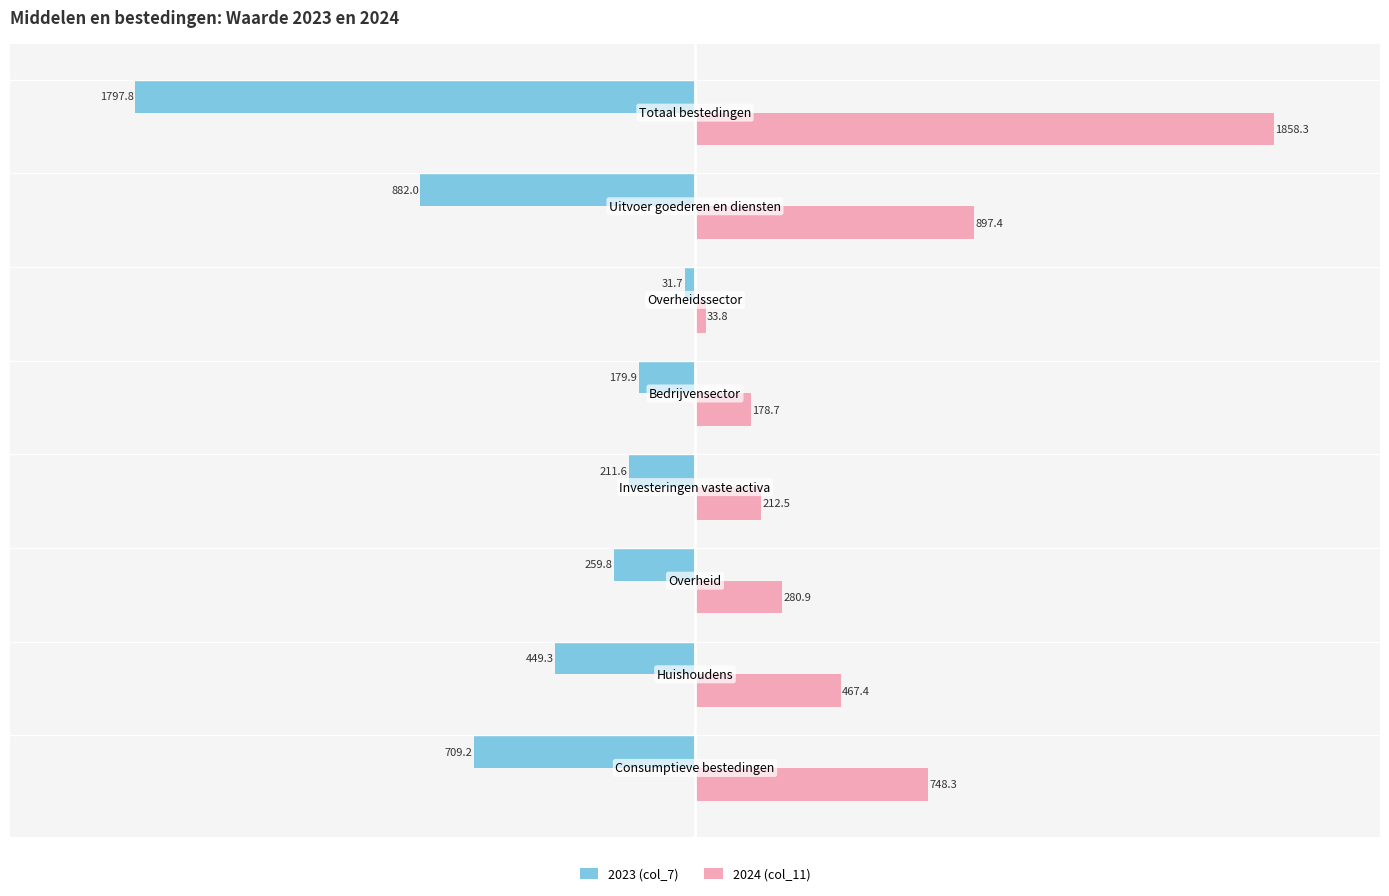

What is the maximum value for 2024 (col_11)?

1858.3